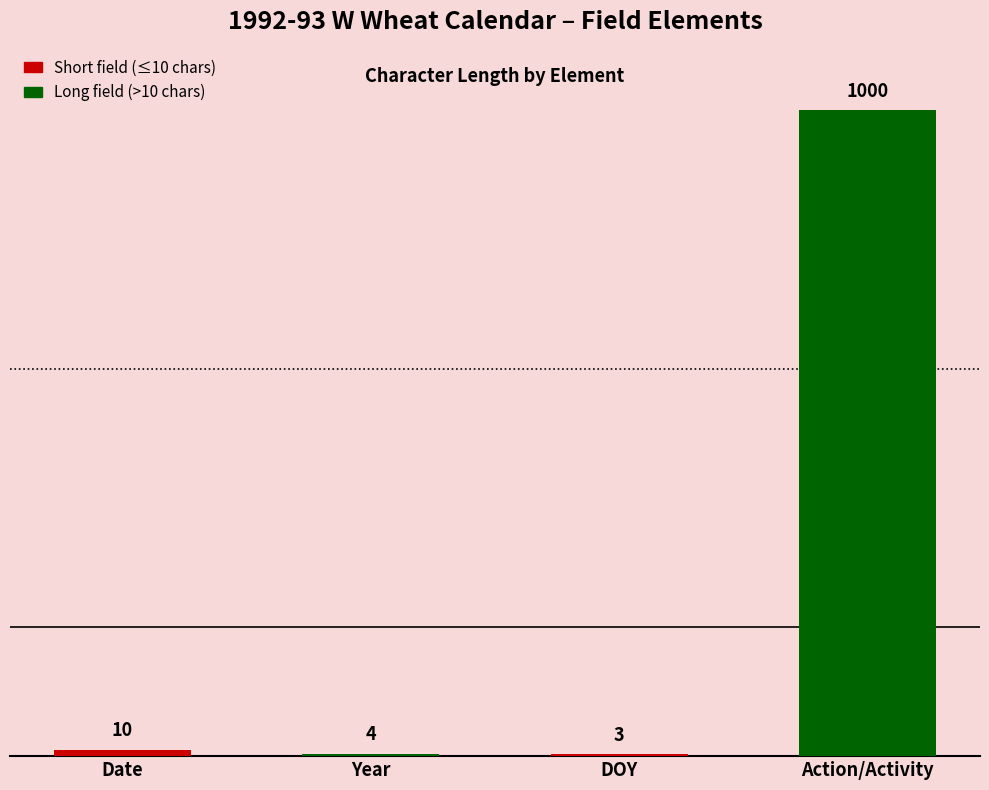

List the labels in order of value, smallest first.

DOY, Year, Date, Action/Activity